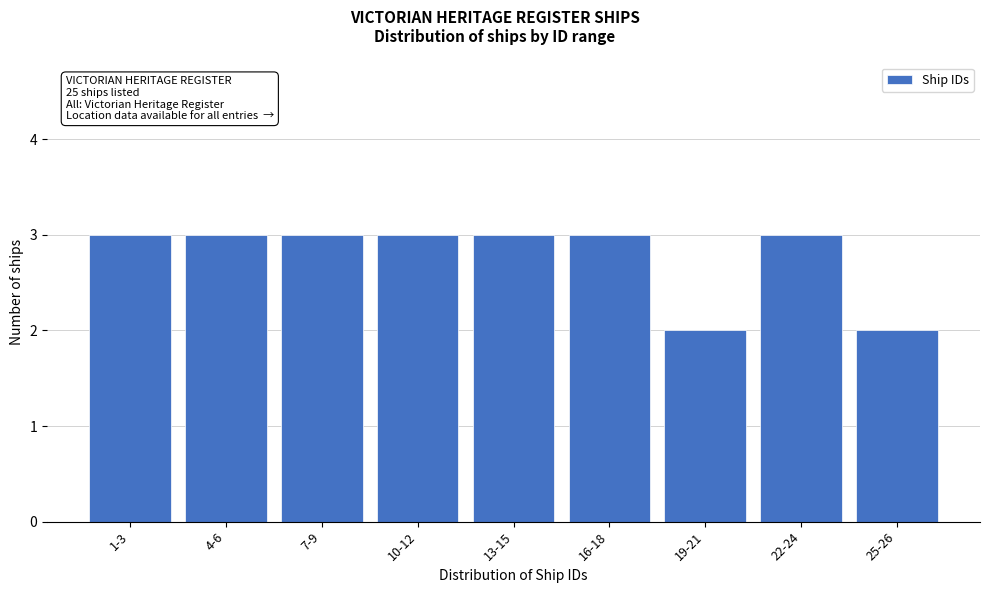

Reading right to left, extract all data points from this chart.

2	3	2	3	3	3	3	3	3